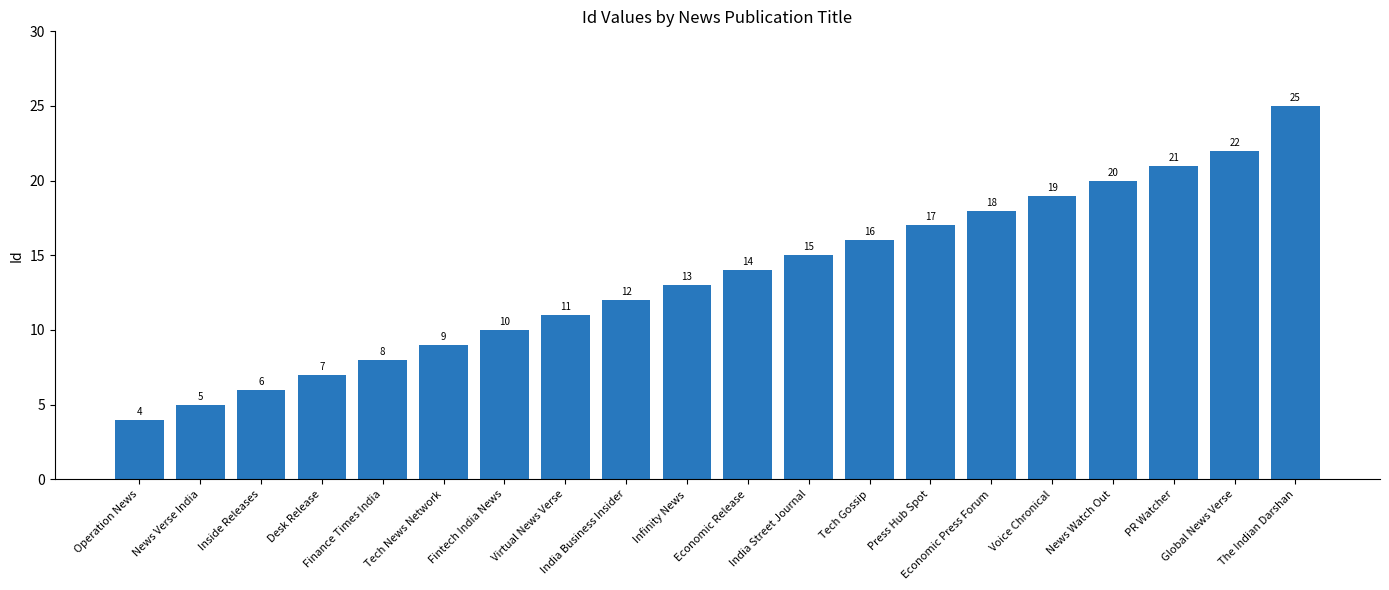

What is the ratio of the value at Economic Press Forum to the value at Tech News Network?

2.0